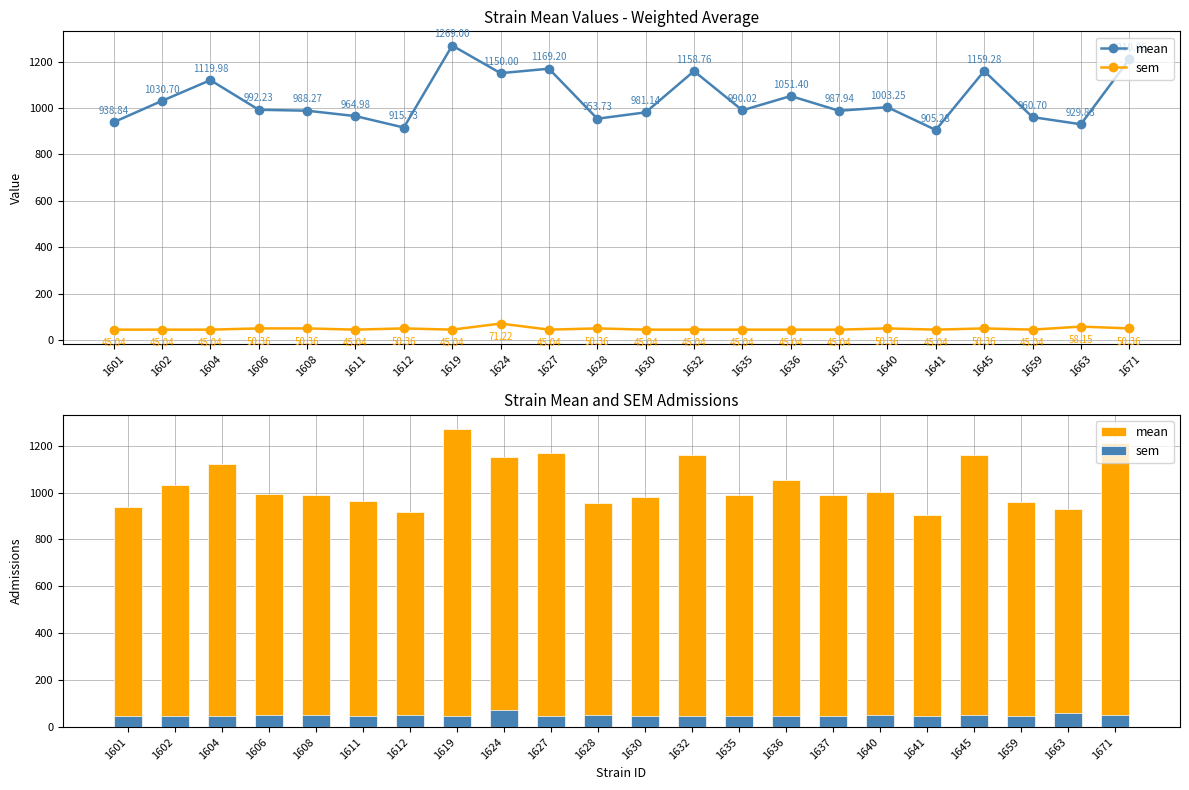

What is the difference between the maximum and minimum values in the mean series?

363.7